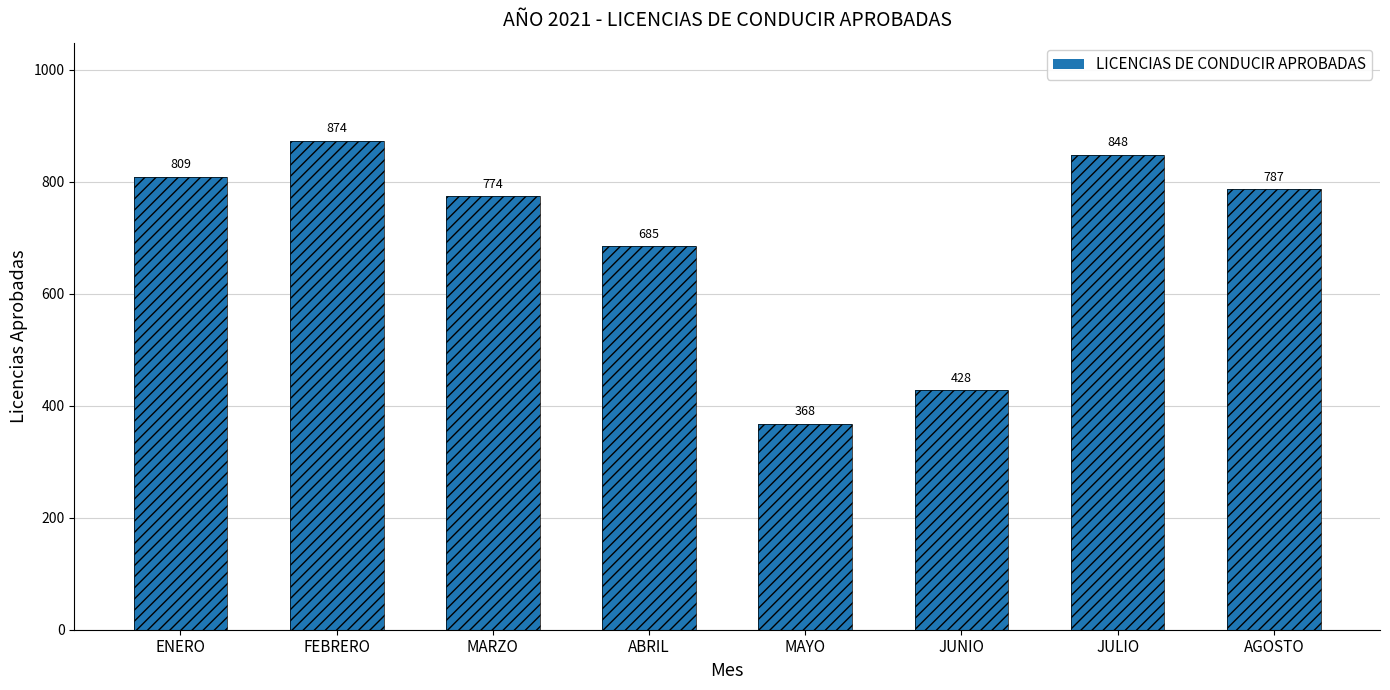

What is the change in value from FEBRERO to AGOSTO?

-87